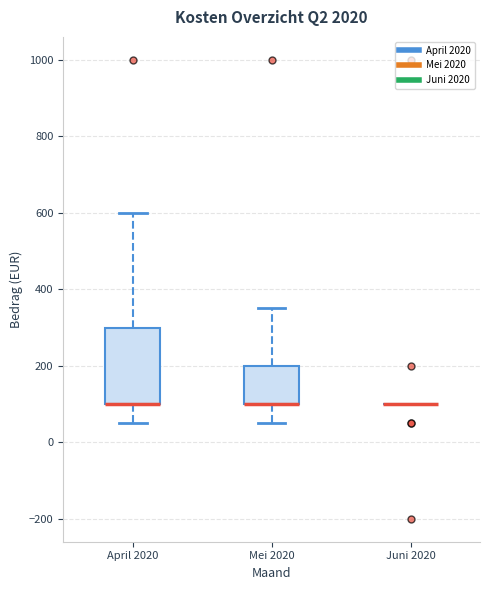

Reading left to right, transcribe this box plot: for each box, give where its median line is, the range the box spans, and where its two whiskers end, as read against the y-axis. The values are not printed on the chart, so give them approximately, as read against the axis.

April 2020: median 100 (drawn on the box's lower edge), box 100 to 300, whiskers 60 to 600
Mei 2020: median 100 (drawn on the box's lower edge), box 100 to 200, whiskers 60 to 360
Juni 2020: box collapsed to a line at 100, whiskers 100 to 100